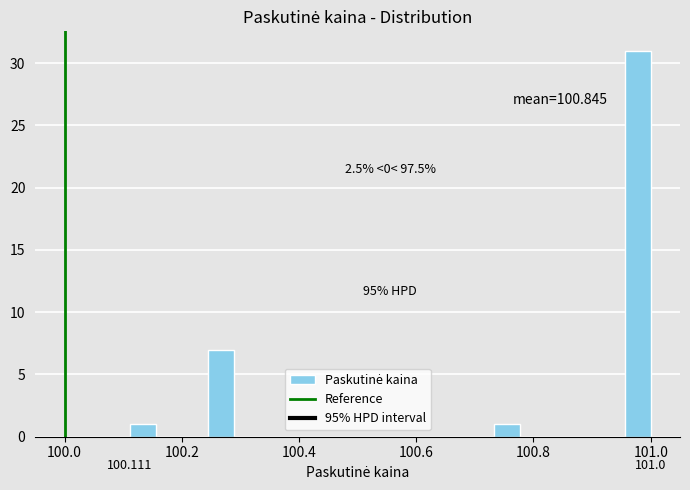

Around what value on the x-axis is the tallest bar? Give the approximate position of its centre, as read against the axis.

100.98